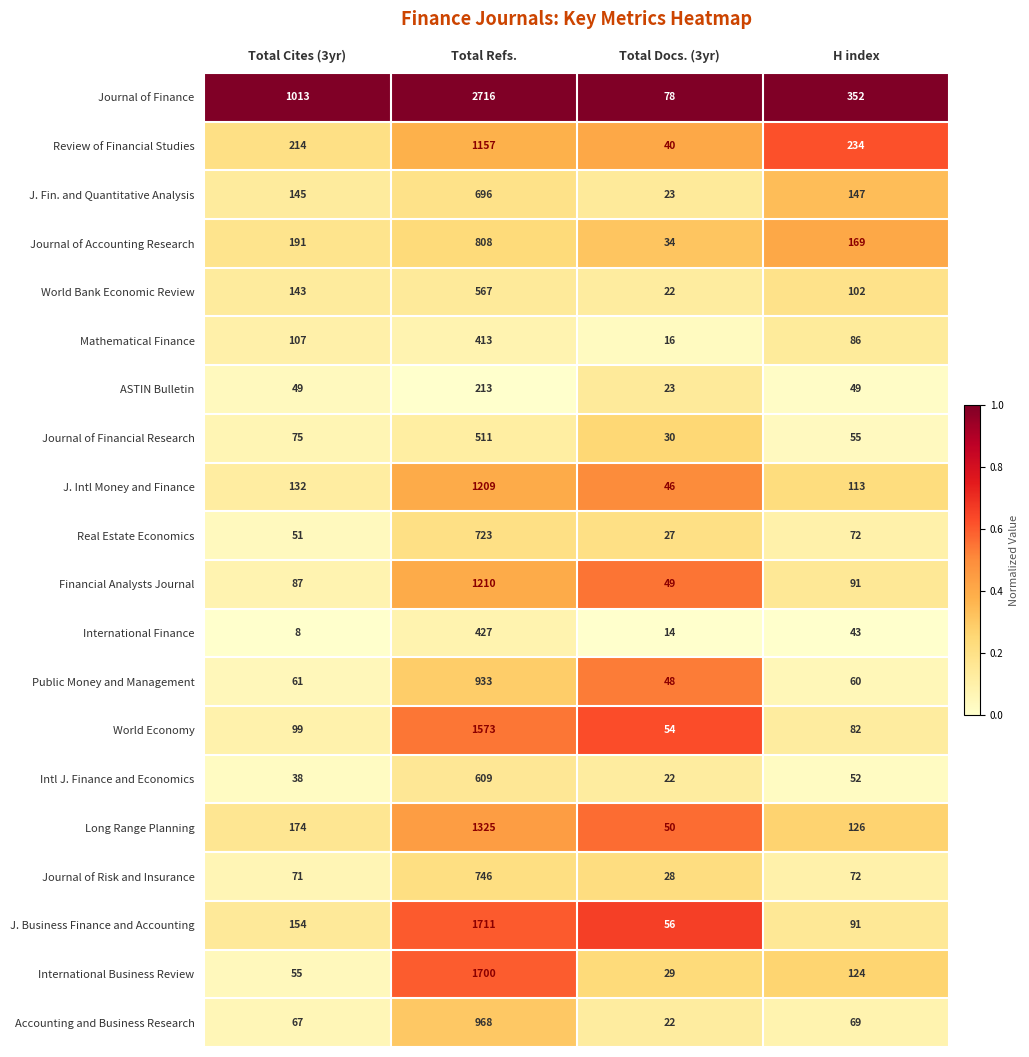

Which series changed the most between Total Docs. (3yr) and H index?

Journal of Finance